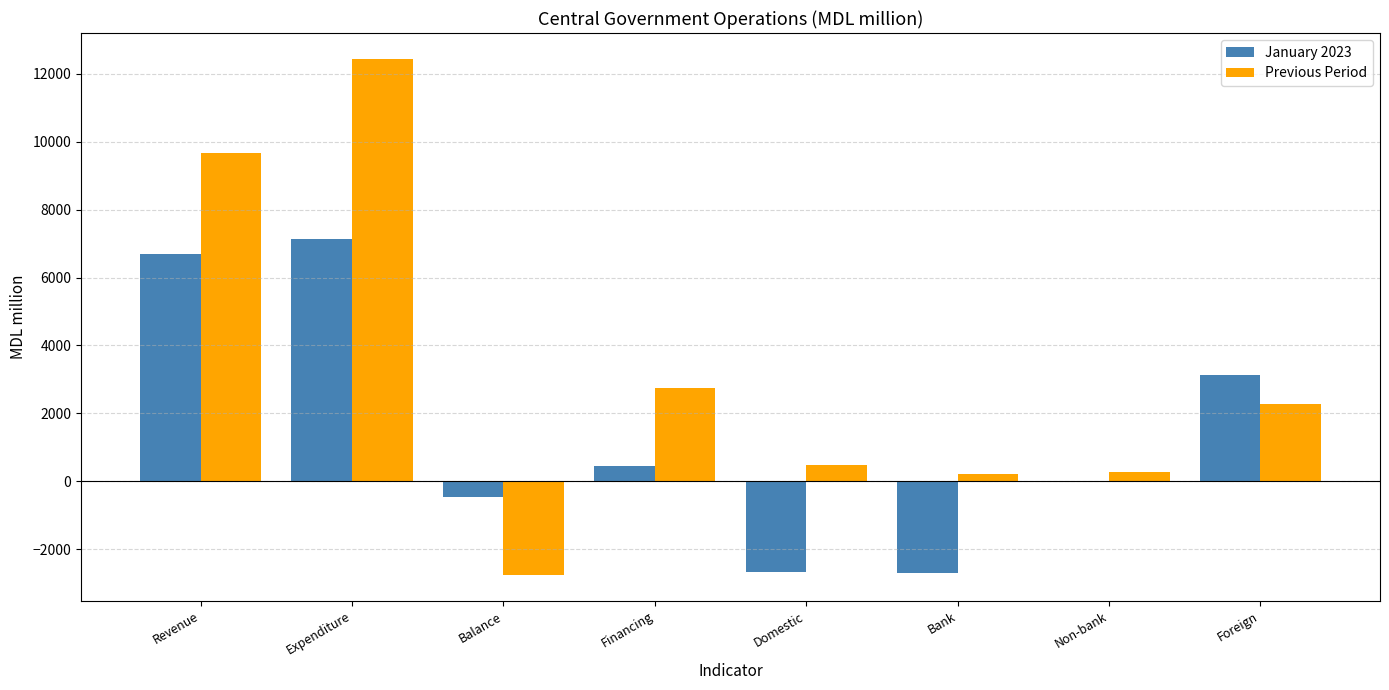

At which category is the sum across all series the highest?

Expenditure